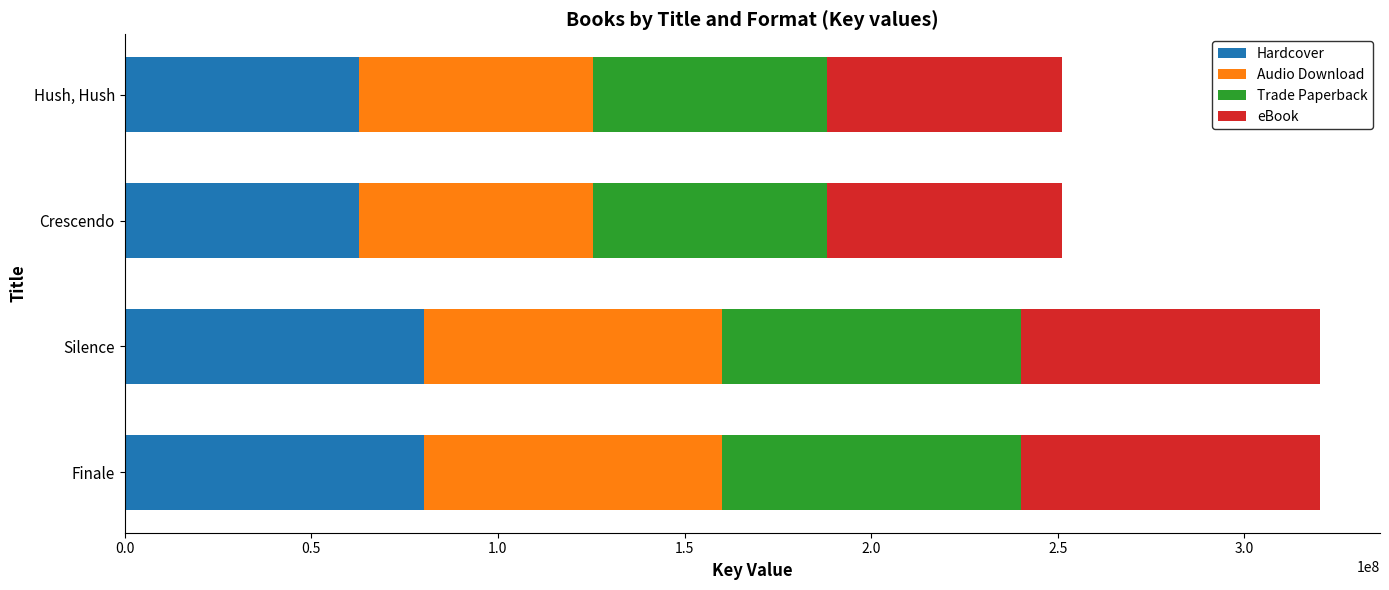

List the labels in order of Hardcover value, smallest first.

Hush, Hush, Crescendo, Silence, Finale